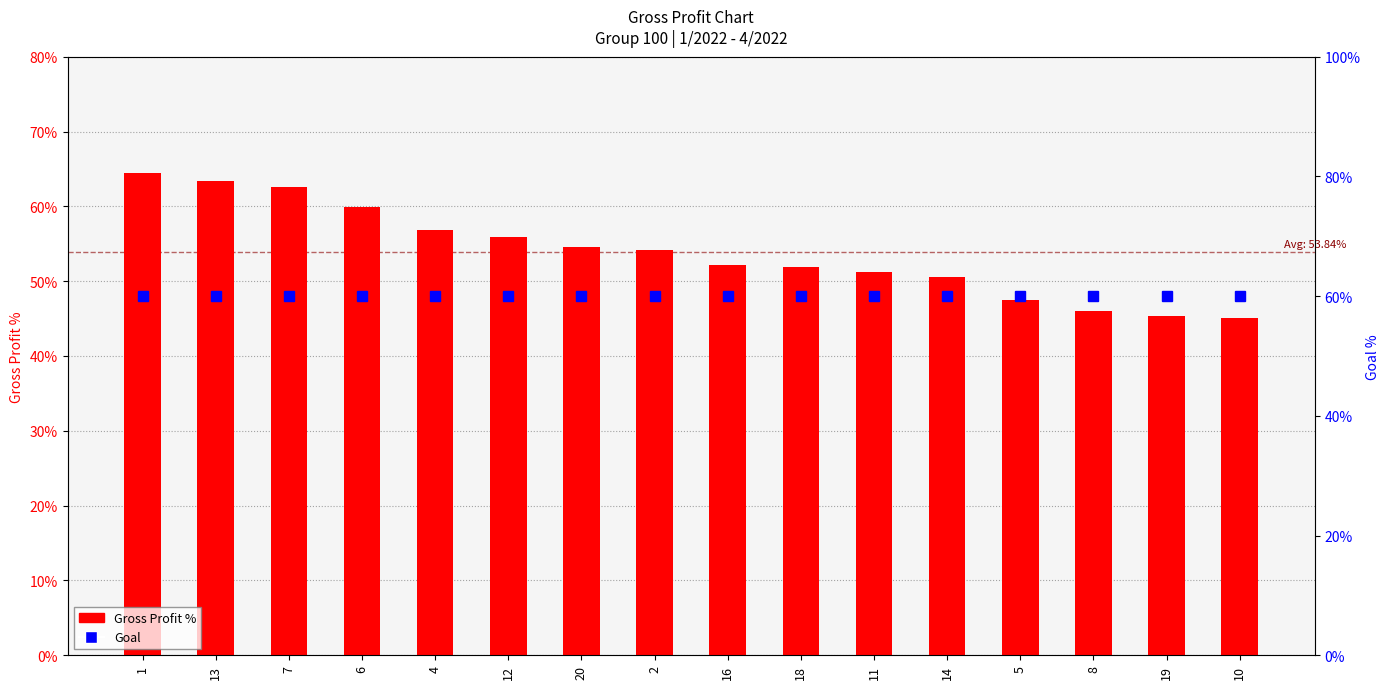

Reading left to right, extract all data points from this chart.

Gross Profit %: 1=0.6	13=0.6	7=0.6	6=0.6	4=0.6	12=0.6	20=0.5	2=0.5	16=0.5	18=0.5	11=0.5	14=0.5	5=0.5	8=0.5	19=0.5	10=0.5
Goal: 1=0.6	13=0.6	7=0.6	6=0.6	4=0.6	12=0.6	20=0.6	2=0.6	16=0.6	18=0.6	11=0.6	14=0.6	5=0.6	8=0.6	19=0.6	10=0.6